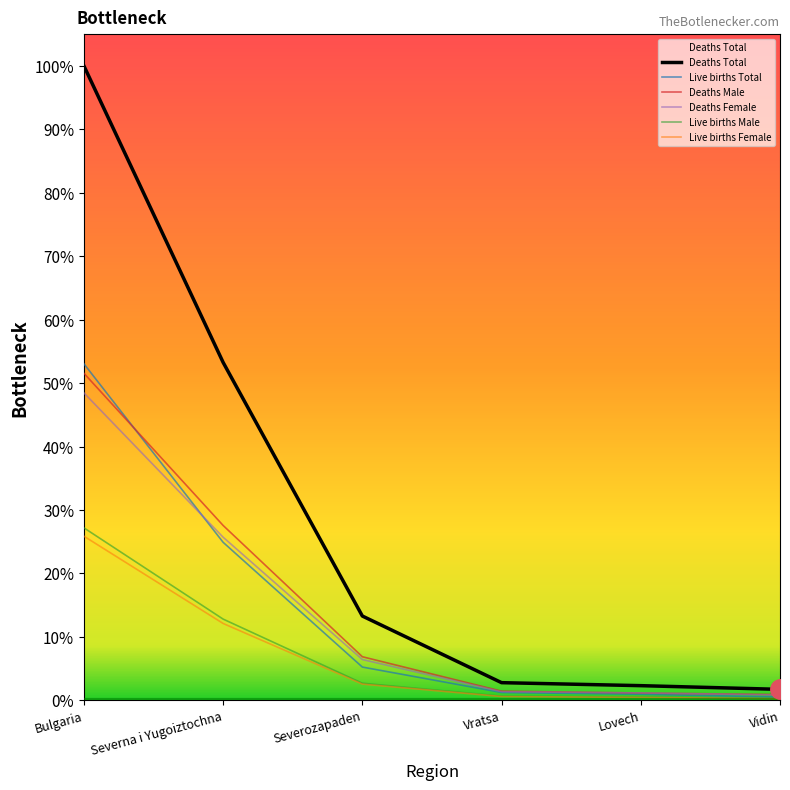

Which category has the lowest value in the Live births Total series?

Vidin